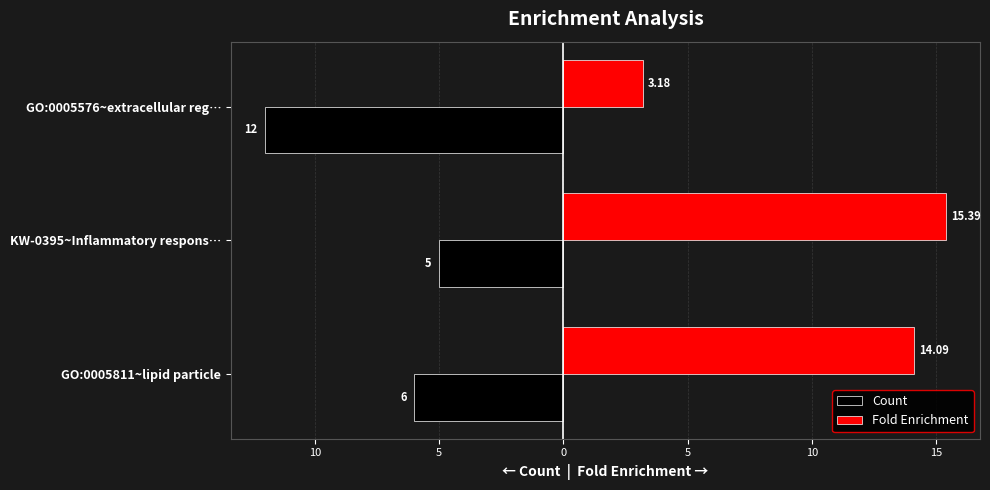

Which series has the widest spread of values?

Fold Enrichment